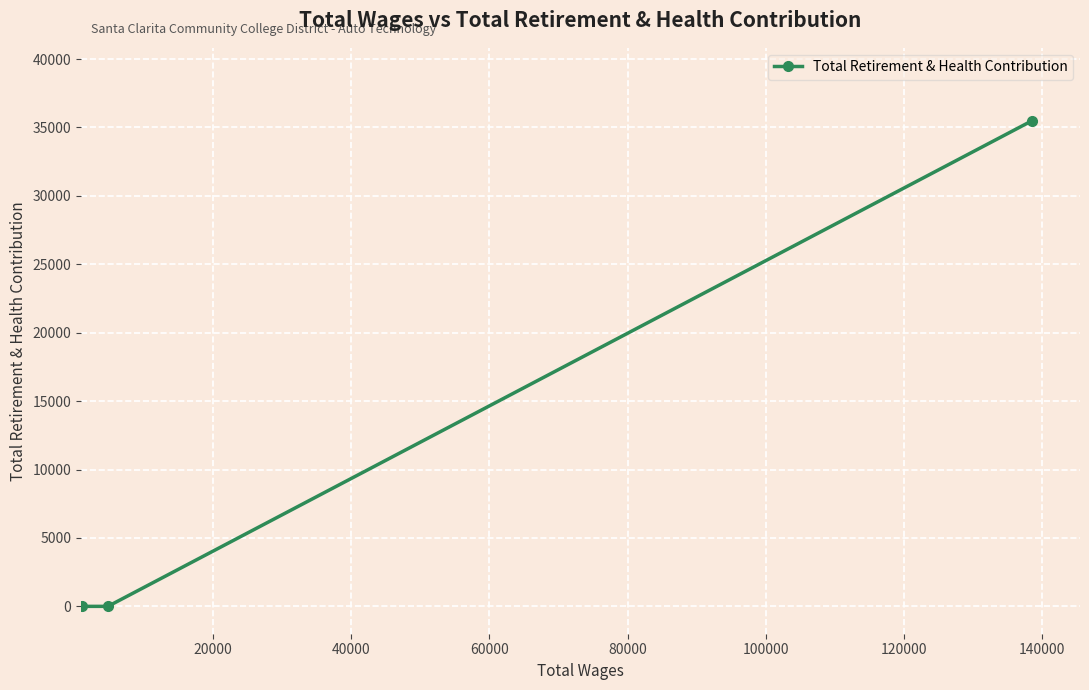

What is the sum of all values?

35494